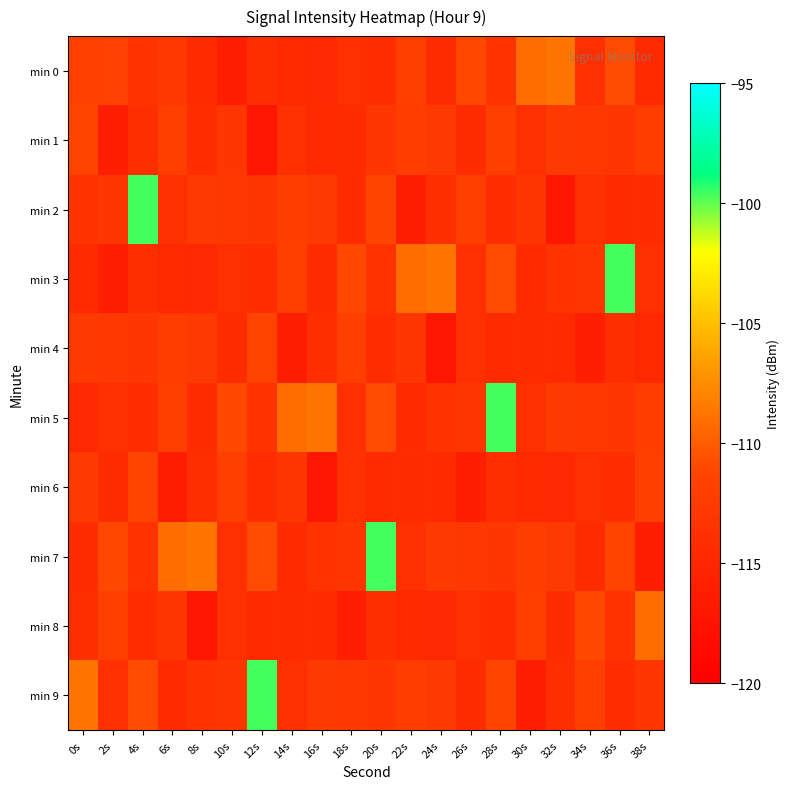

Reading left to right, list all the values displayed in this chart.

min 0: 0s=-111.7	2s=-111.6	4s=-113.5	6s=-112.9	8s=-114.6	10s=-116.1	12s=-114.1	14s=-114.7	16s=-114.9	18s=-113.8	20s=-114.2	22s=-111.9	24s=-114.4	26s=-111.0	28s=-113.6	30s=-109.2	32s=-108.7	34s=-114.0	36s=-110.9	38s=-114.6
min 1: 0s=-111.2	2s=-116.0	4s=-114.1	6s=-112.0	8s=-114.2	10s=-113.1	12s=-117.1	14s=-113.8	16s=-114.6	18s=-114.4	20s=-113.1	22s=-112.2	24s=-112.5	26s=-114.4	28s=-111.9	30s=-113.8	32s=-112.5	34s=-112.9	36s=-113.1	38s=-112.2
min 2: 0s=-113.5	2s=-113.1	4s=-99.7	6s=-113.8	8s=-112.5	10s=-112.9	12s=-113.1	14s=-112.2	16s=-112.5	18s=-114.4	20s=-111.2	22s=-116.0	24s=-114.1	26s=-112.0	28s=-114.2	30s=-113.1	32s=-117.1	34s=-113.8	36s=-114.6	38s=-114.4
min 3: 0s=-114.6	2s=-116.1	4s=-114.1	6s=-114.7	8s=-114.9	10s=-113.8	12s=-114.2	14s=-111.9	16s=-114.4	18s=-111.0	20s=-113.6	22s=-109.2	24s=-108.7	26s=-114.0	28s=-110.9	30s=-114.6	32s=-113.5	34s=-113.1	36s=-99.7	38s=-113.8
min 4: 0s=-112.5	2s=-112.9	4s=-113.1	6s=-112.2	8s=-112.5	10s=-114.4	12s=-111.2	14s=-116.0	16s=-114.1	18s=-112.0	20s=-114.2	22s=-113.1	24s=-117.1	26s=-113.8	28s=-114.6	30s=-114.4	32s=-114.6	34s=-116.1	36s=-114.1	38s=-114.7
min 5: 0s=-114.9	2s=-113.8	4s=-114.2	6s=-111.9	8s=-114.4	10s=-111.0	12s=-113.6	14s=-109.2	16s=-108.7	18s=-114.0	20s=-110.9	22s=-114.6	24s=-113.5	26s=-113.1	28s=-99.7	30s=-113.8	32s=-112.5	34s=-112.9	36s=-113.1	38s=-112.2
min 6: 0s=-112.5	2s=-114.4	4s=-111.2	6s=-116.0	8s=-114.1	10s=-112.0	12s=-114.2	14s=-113.1	16s=-117.1	18s=-113.8	20s=-114.6	22s=-114.4	24s=-114.6	26s=-116.1	28s=-114.1	30s=-114.7	32s=-114.9	34s=-113.8	36s=-114.2	38s=-111.9
min 7: 0s=-114.4	2s=-111.0	4s=-113.6	6s=-109.2	8s=-108.7	10s=-114.0	12s=-110.9	14s=-114.6	16s=-113.5	18s=-113.1	20s=-99.7	22s=-113.8	24s=-112.5	26s=-112.9	28s=-113.1	30s=-112.2	32s=-112.5	34s=-114.4	36s=-111.2	38s=-116.0
min 8: 0s=-114.1	2s=-112.0	4s=-114.2	6s=-113.1	8s=-117.1	10s=-113.8	12s=-114.6	14s=-114.4	16s=-114.6	18s=-116.1	20s=-114.1	22s=-114.7	24s=-114.9	26s=-113.8	28s=-114.2	30s=-111.9	32s=-114.4	34s=-111.0	36s=-113.6	38s=-109.2
min 9: 0s=-108.7	2s=-114.0	4s=-110.9	6s=-114.6	8s=-113.5	10s=-113.1	12s=-99.7	14s=-113.8	16s=-112.5	18s=-112.9	20s=-113.1	22s=-112.2	24s=-112.5	26s=-114.4	28s=-111.2	30s=-116.0	32s=-114.1	34s=-112.0	36s=-114.2	38s=-113.1